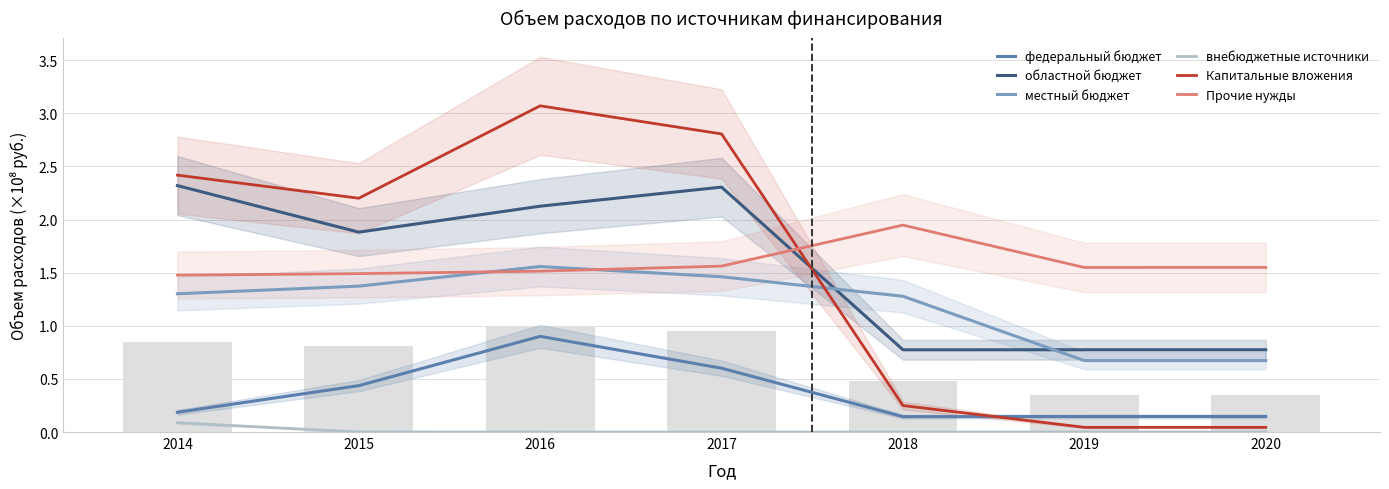

What is the value of the Прочие нужды bar at the 2nd from the left?

1.5